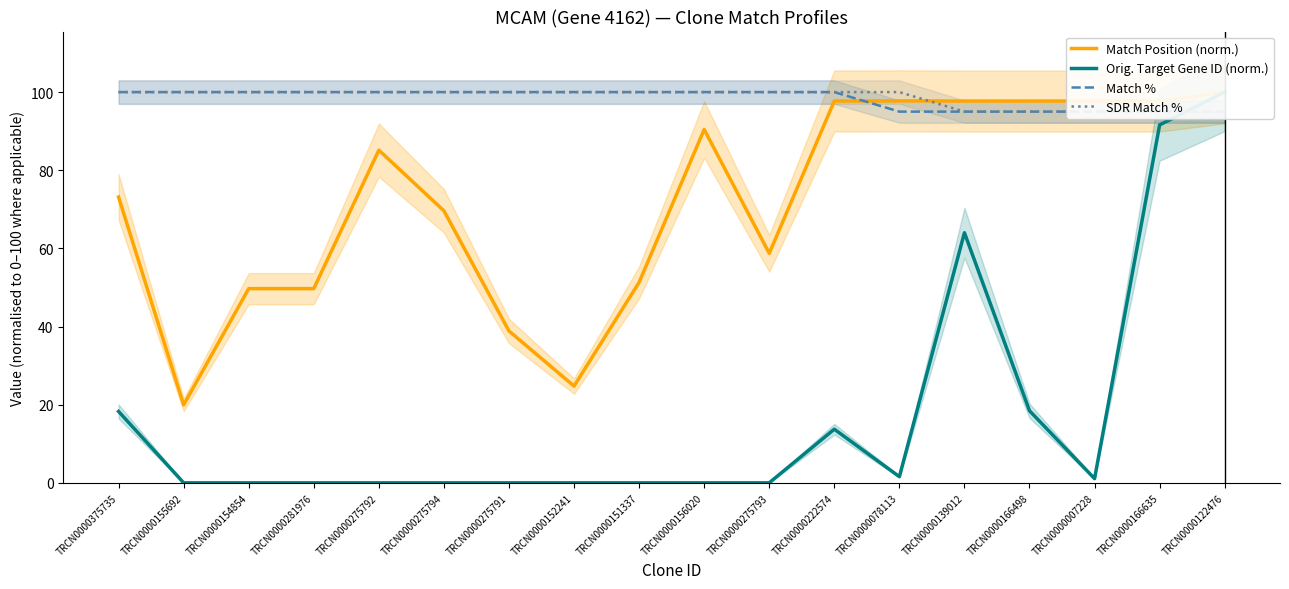

Where is the first local minimum for Orig. Target Gene ID (norm.)?

TRCN0000078113